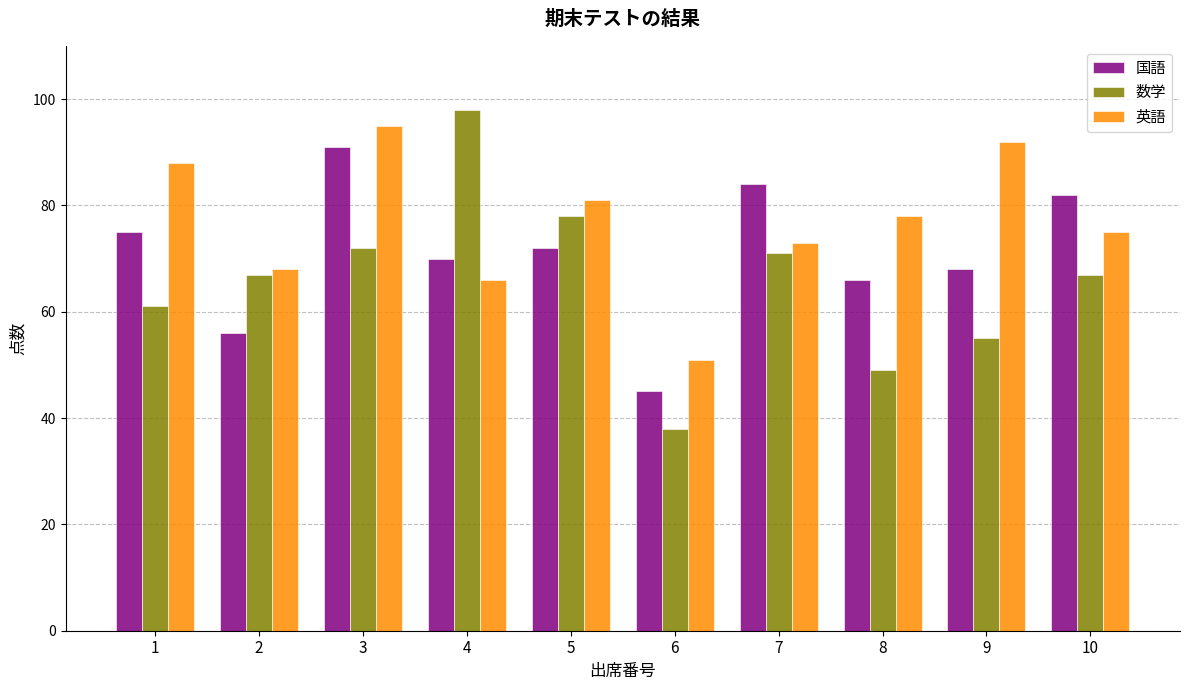

List the series in order of their overall mean, lowest first.

数学, 国語, 英語